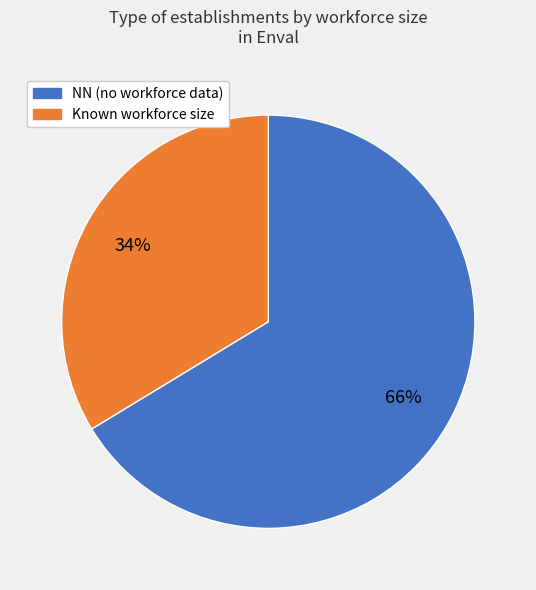

The NN (no workforce data) slice represents 54% of the pie. True or false?

False